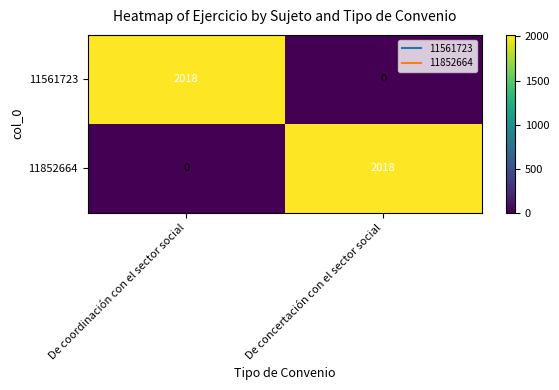

At De coordinación con el sector social, list the series in order from largest to smallest.

11561723, 11852664